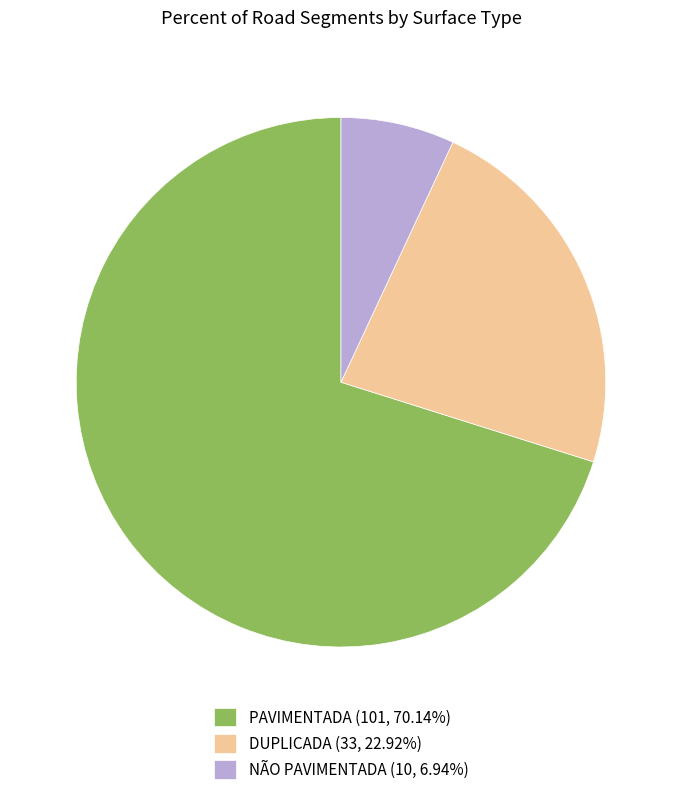

Combined, do NÃO PAVIMENTADA (10, 6.94%) and PAVIMENTADA (101, 70.14%) account for over 50%?

Yes